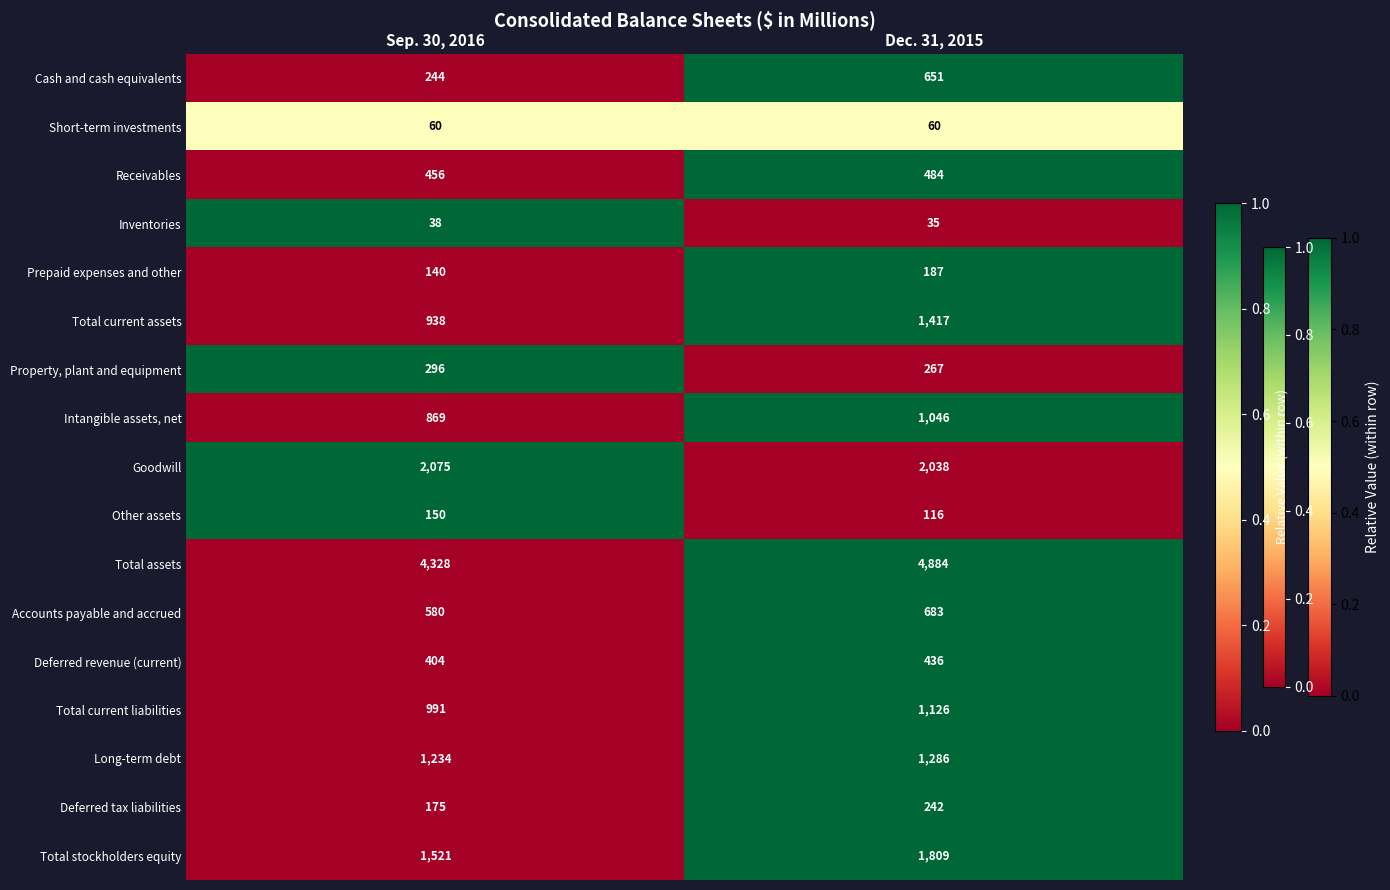

Rank the series at Sep. 30, 2016 from highest to lowest value.

Total assets, Goodwill, Total stockholders equity, Long-term debt, Total current liabilities, Total current assets, Intangible assets, net, Accounts payable and accrued, Receivables, Deferred revenue (current), Property, plant and equipment, Cash and cash equivalents, Deferred tax liabilities, Other assets, Prepaid expenses and other, Short-term investments, Inventories